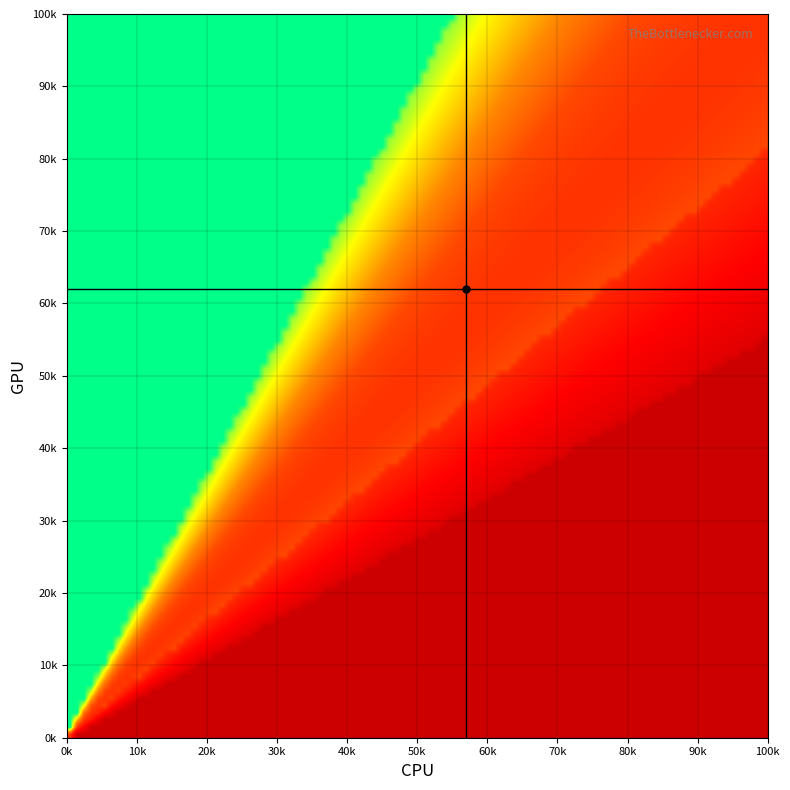

Reading left to right, what are all the values shown in this chart?

row_labels: 0	10	20	30	40	50	60	70	80	90	100
col_labels: 0	10	20	30	40	50	60	70	80	90	100